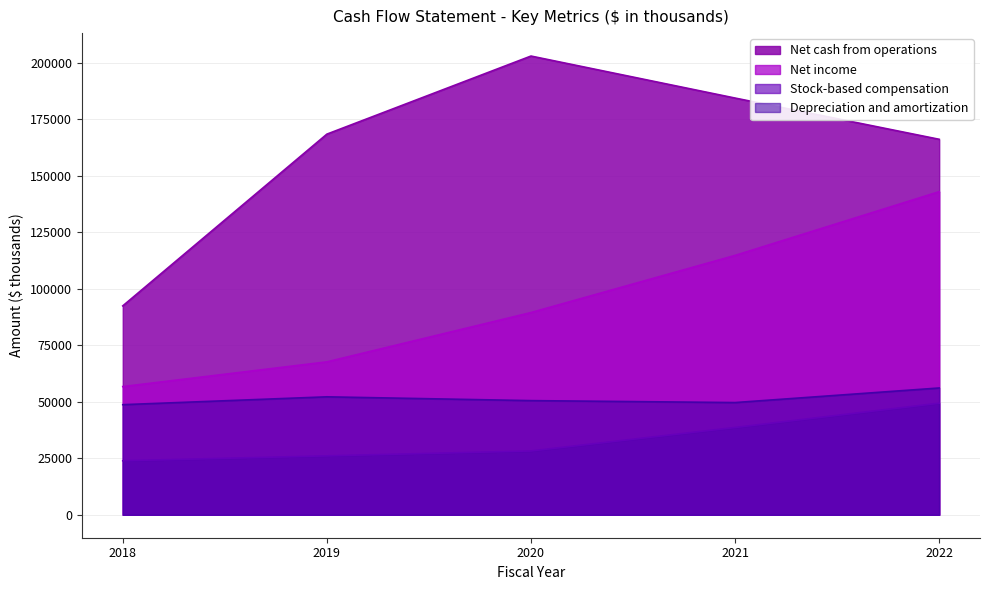

Which category has the highest value in the Stock-based compensation series?

2022